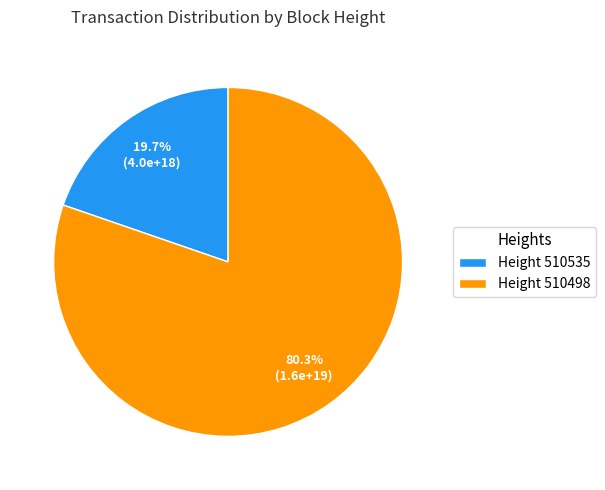

Rank the categories by value from lowest to highest.

Height 510535, Height 510498